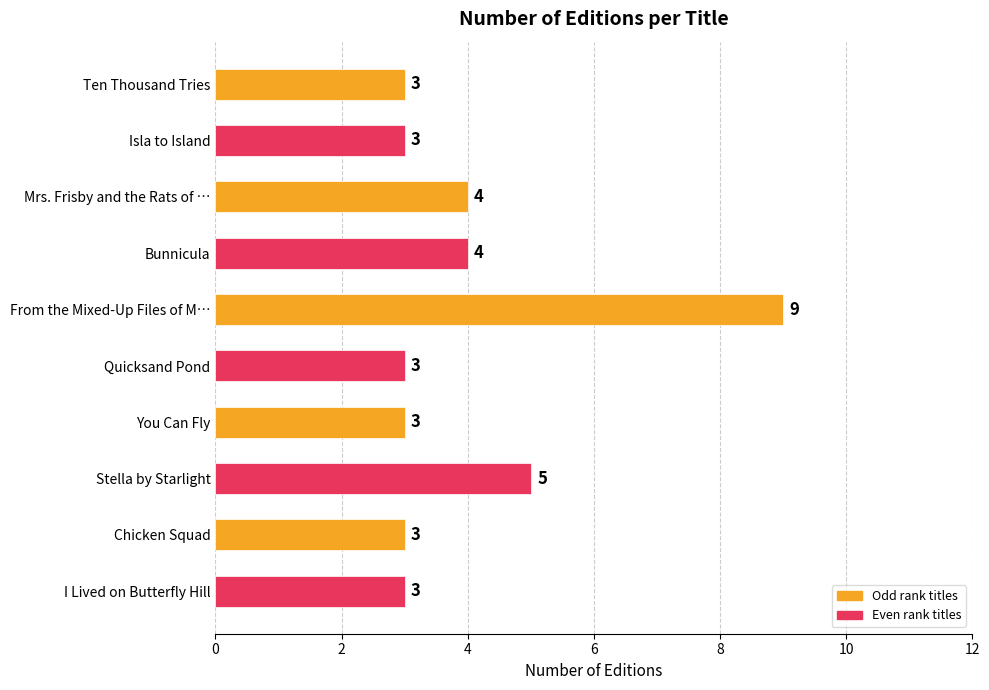

Reading bottom to top, what are all the values shown in this chart?

3	3	5	3	3	9	4	4	3	3